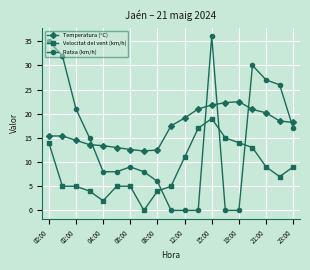

What is the maximum value for Ratxa (km/h)?

36.0